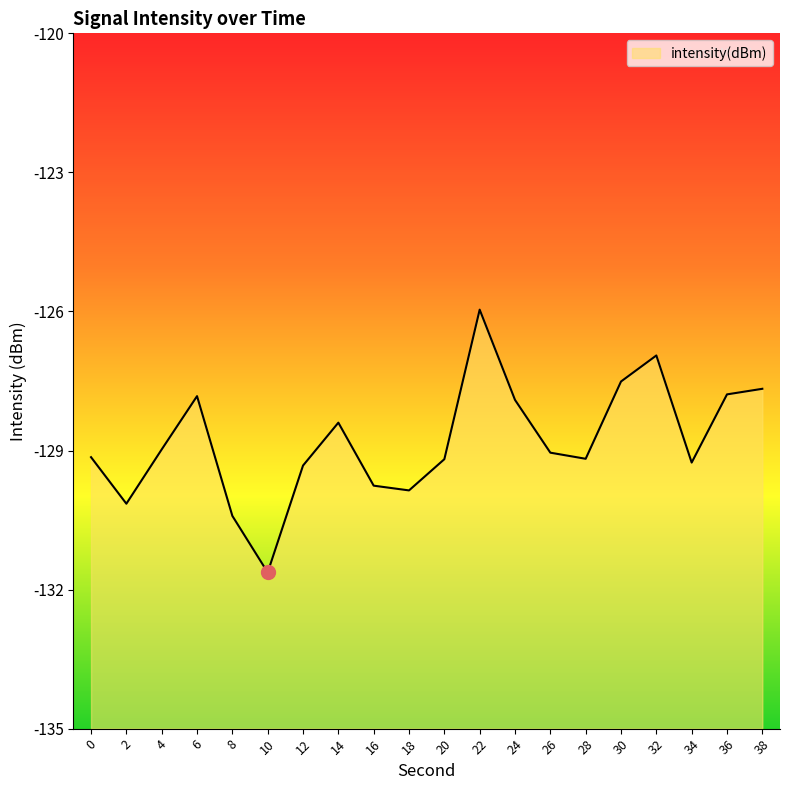

True or false: the data has more than 2 interior local peaks.

True